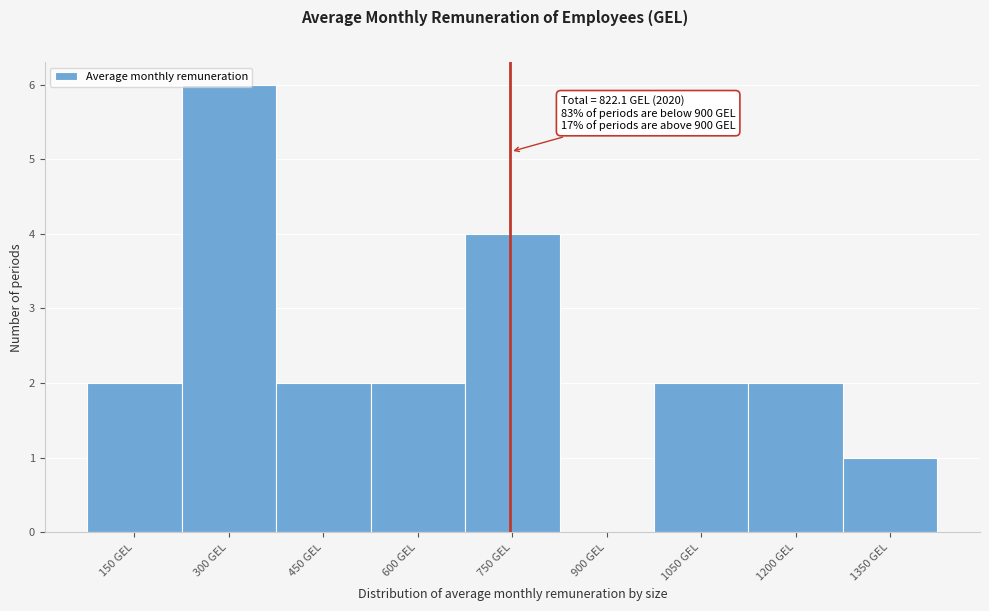

Which category has the highest value across all series?

300 GEL